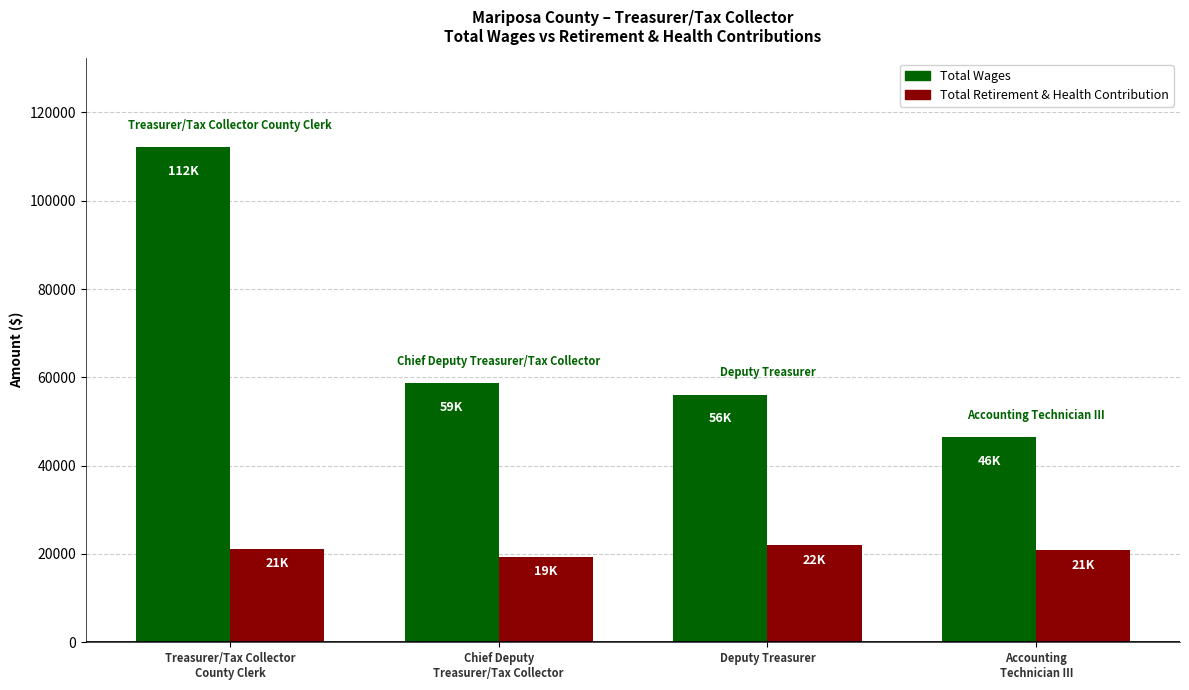

What is the lowest value of the Total Wages series?

46458